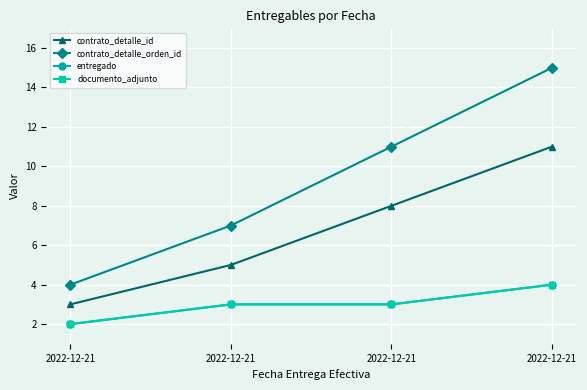

How many lines are shown in the chart?

4